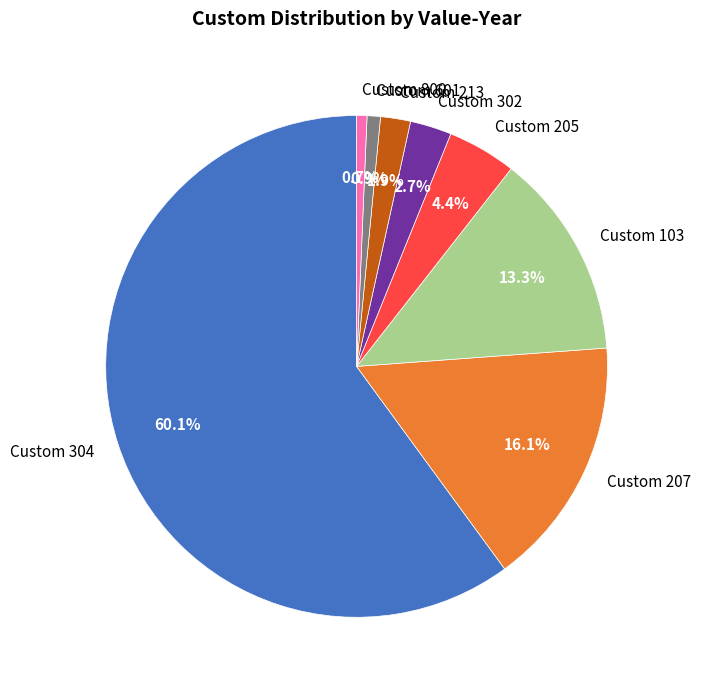

Is the sum of Custom 302 and Custom 213 greater than half?

No